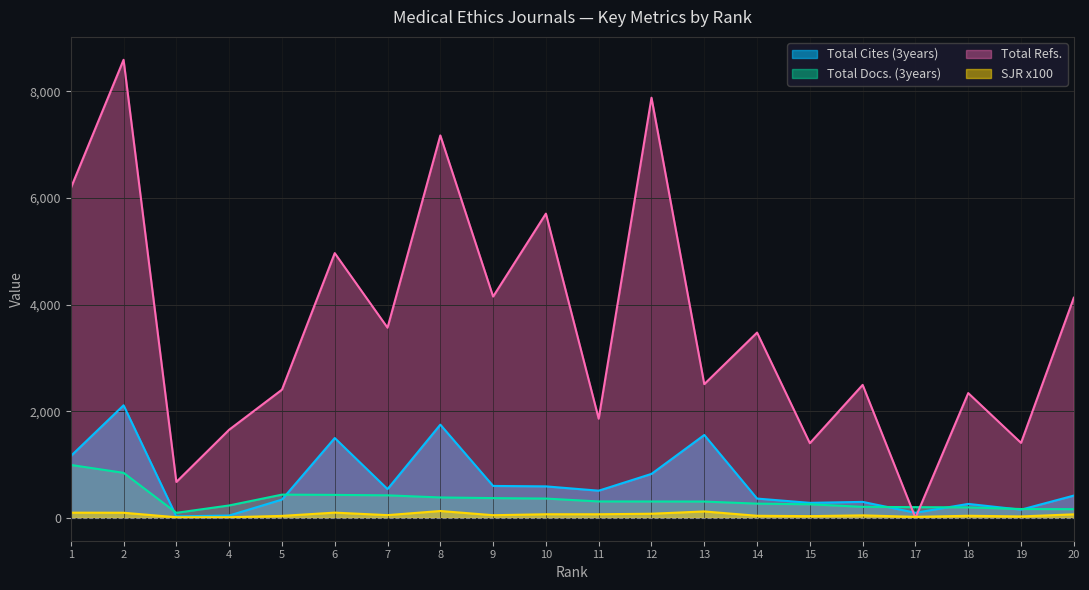

Which series has the largest range (max minus min)?

Total Refs.